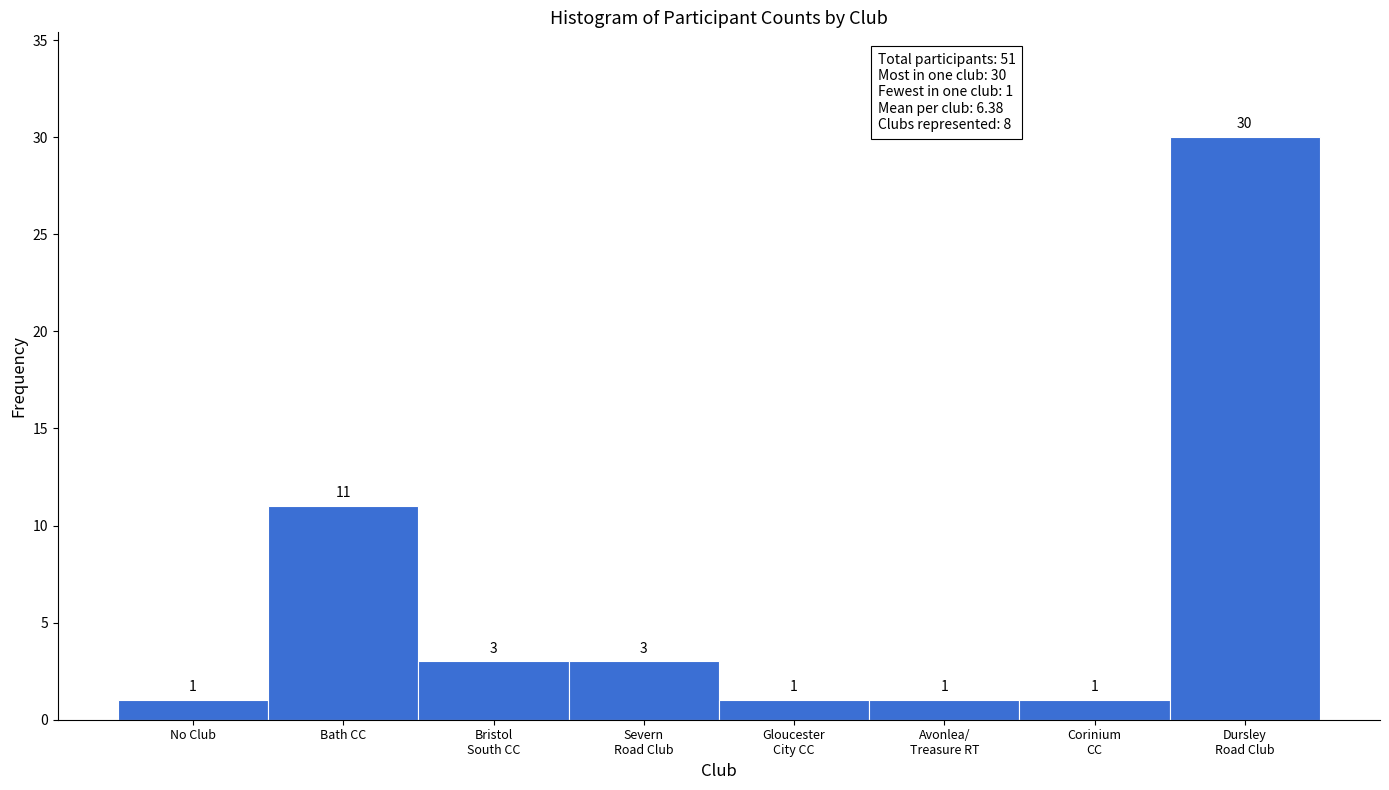

Reading left to right, transcribe all the data shown in this chart.

1	11	3	3	1	1	1	30